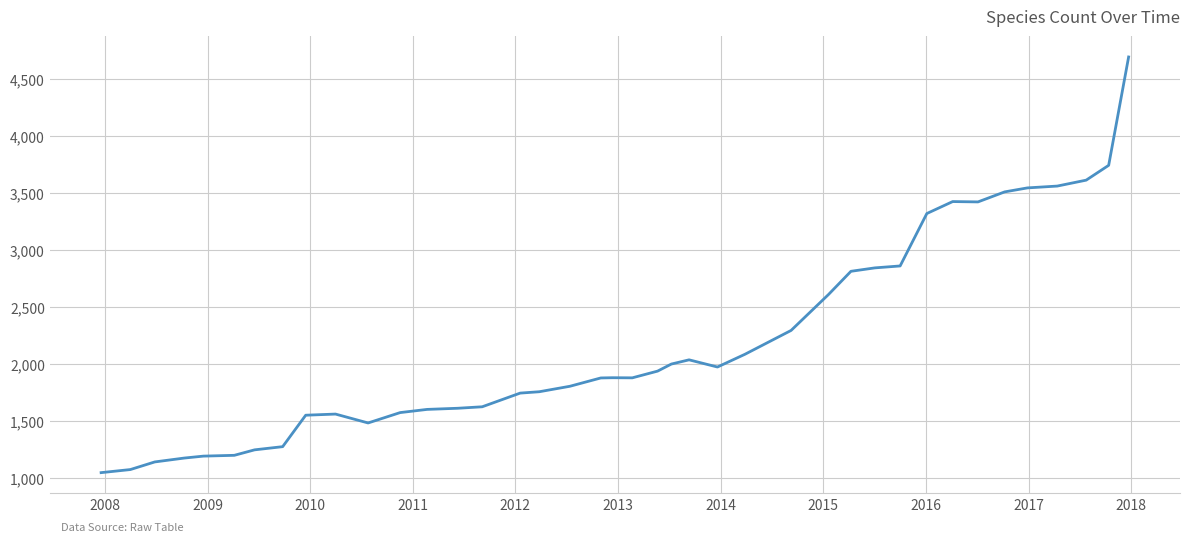

What is the smallest value displayed?

1049